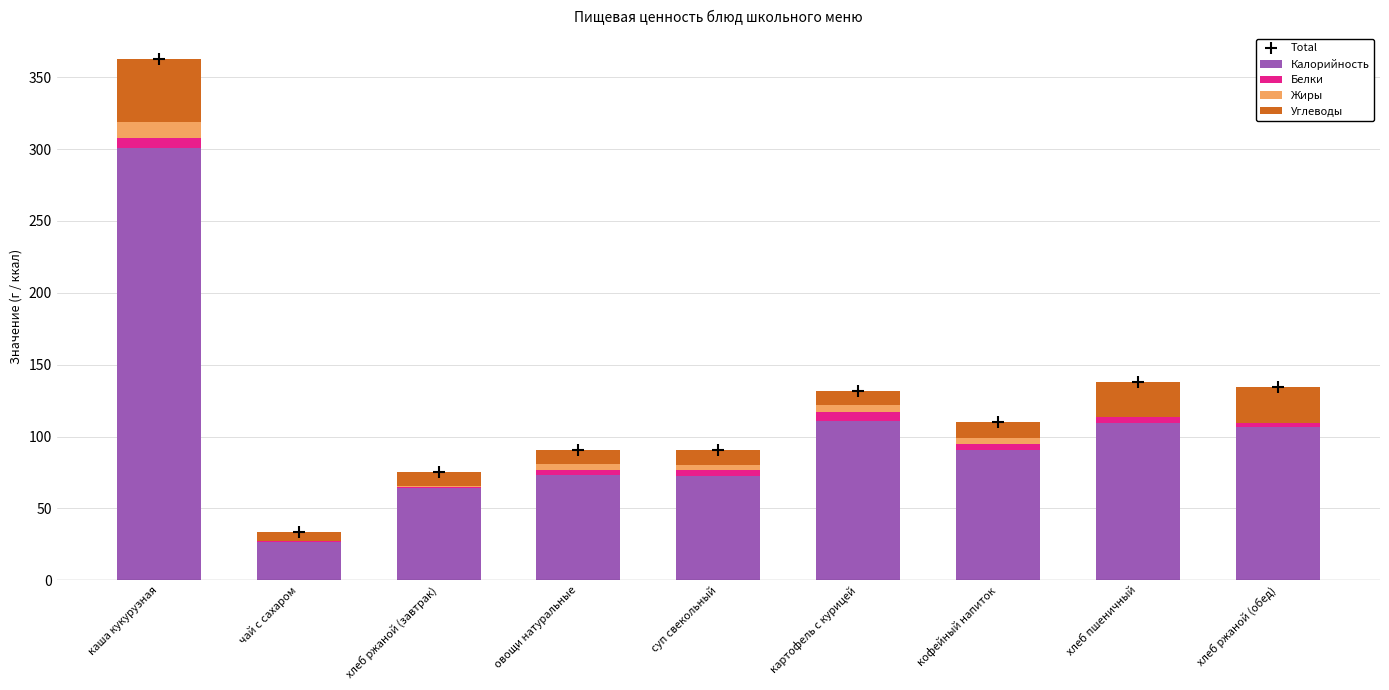

At how many categories does at least one series exceed 348?

1